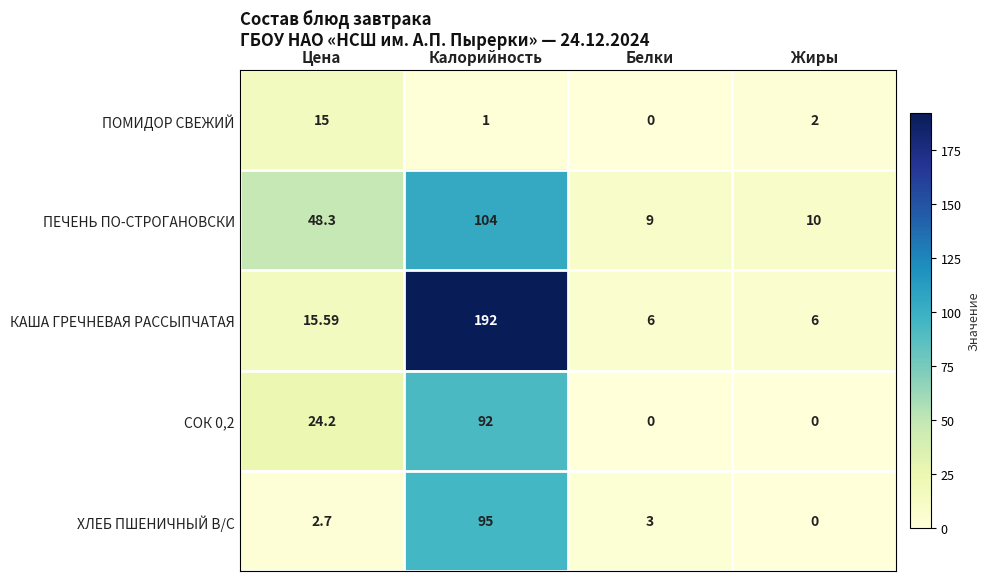

Where is КАША ГРЕЧНЕВАЯ РАССЫПЧАТАЯ nearest to the value 99?

Цена